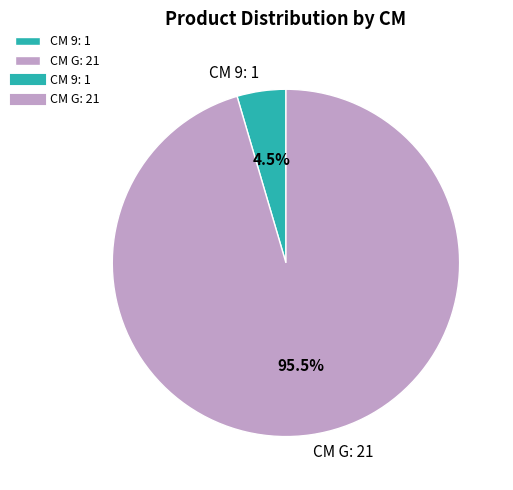

To the nearest percent, what is the difference between the largest and smallest slice percentages?

91%